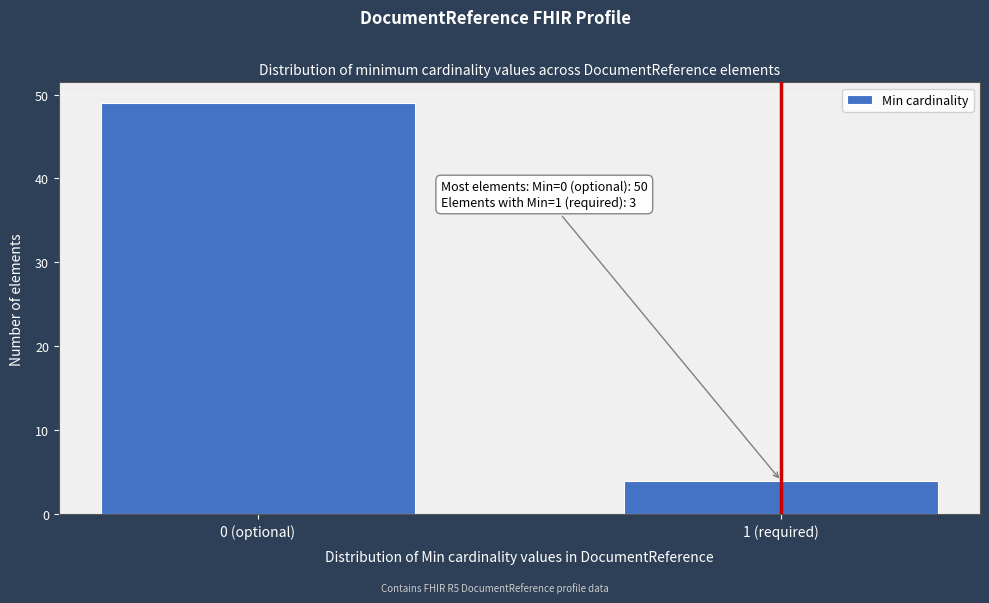

Reading right to left, extract all data points from this chart.

1 (required)=4	0 (optional)=49